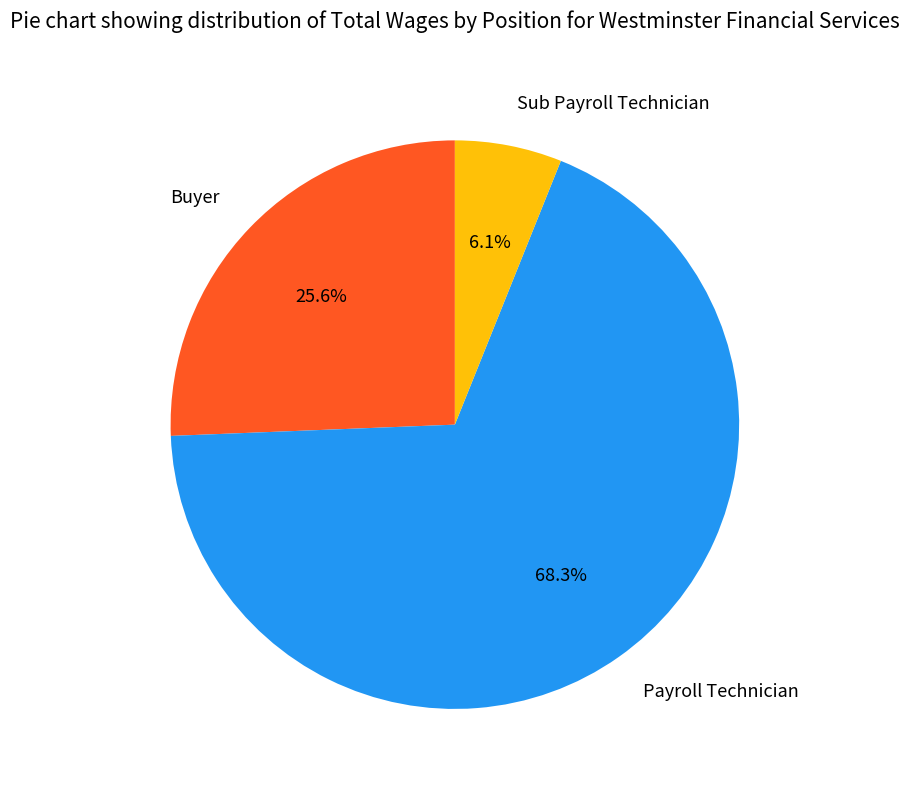

How many slices are in this pie chart?

3